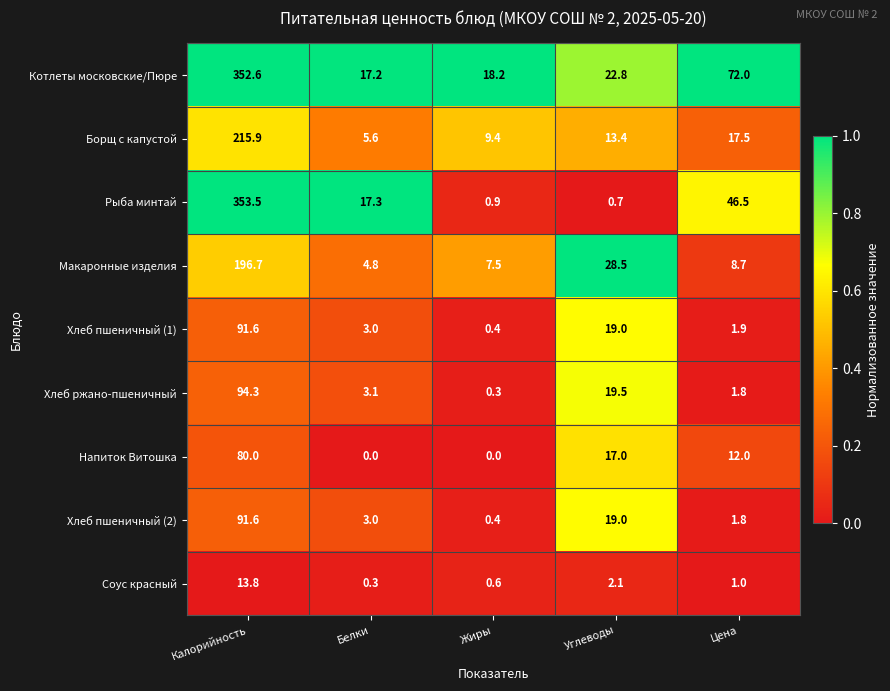

What is the difference between the highest and lowest values at Цена?

71.0